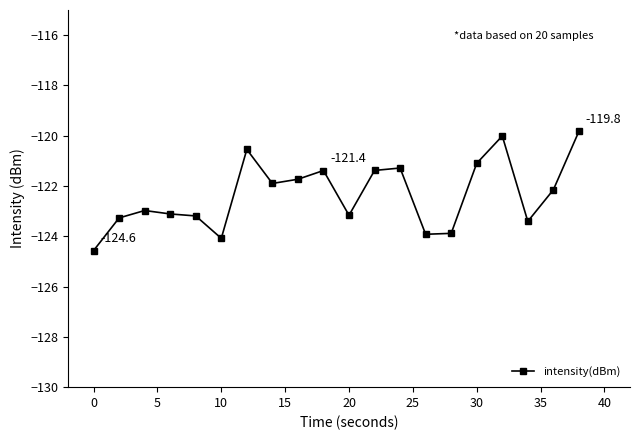

What is the value of the 3rd point from the left?

-123.0